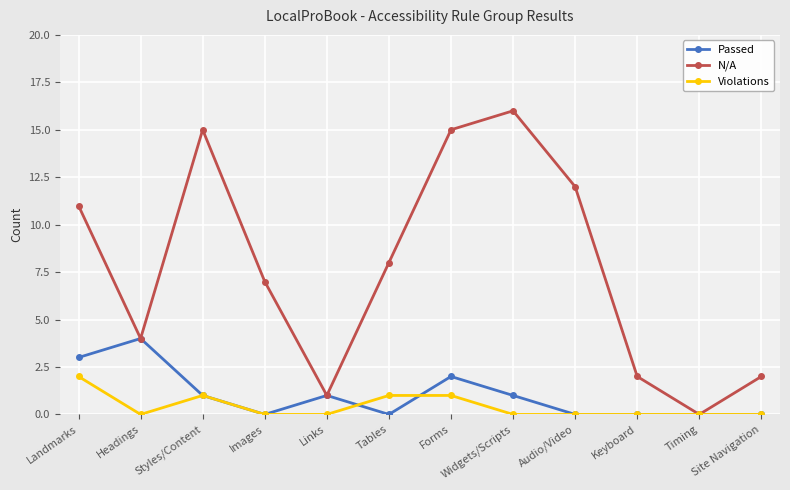

At how many categories does at least one series exceed 9?

5